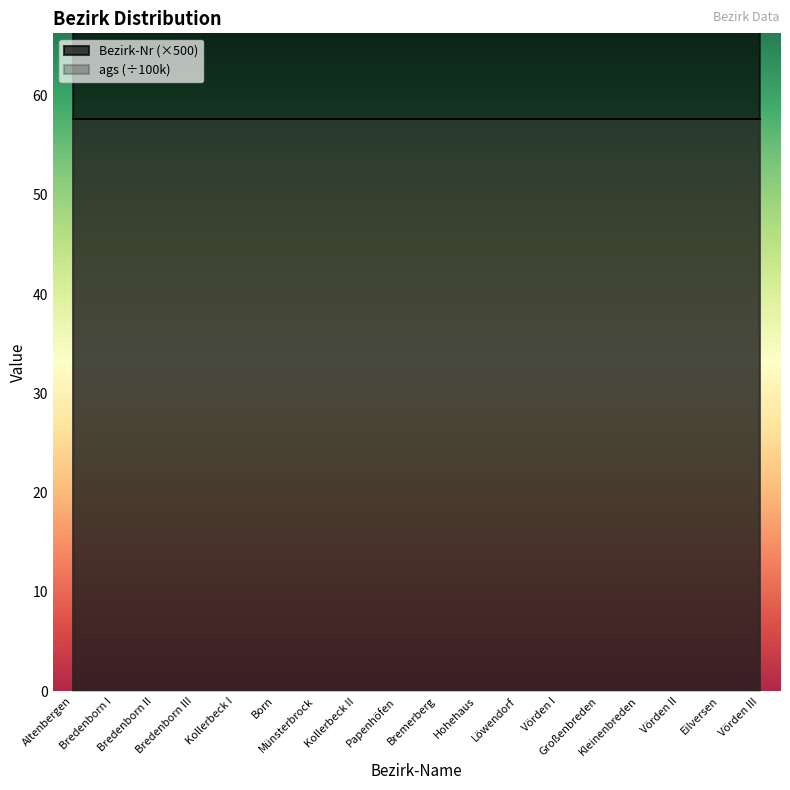

Approximately how many times larger is the value at Vörden II compared to Papenhöfen?

1.5